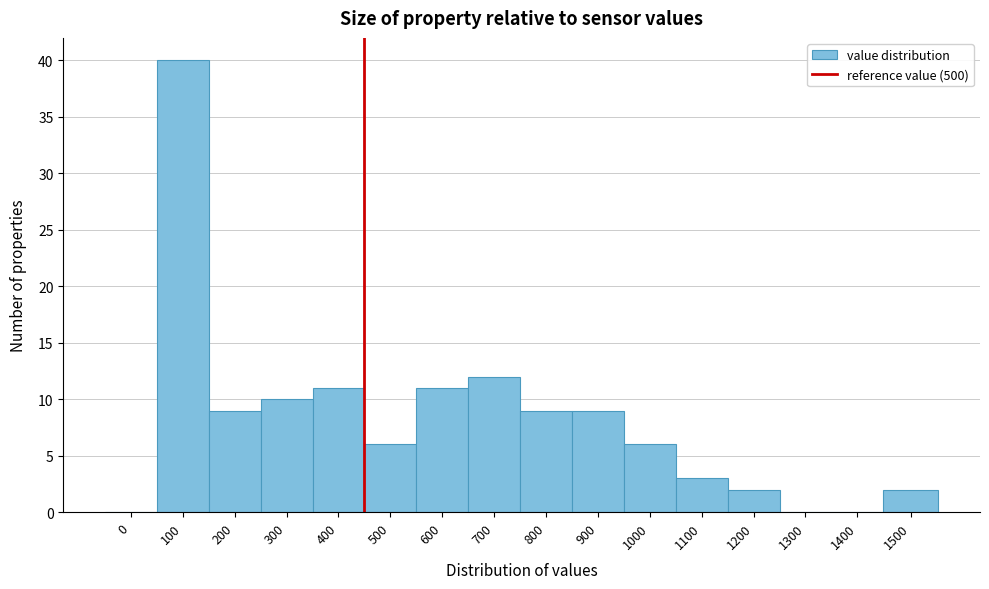

Reading right to left, transcribe all the data shown in this chart.

1500=2	1400=0	1300=0	1200=2	1100=3	1000=6	900=9	800=9	700=12	600=11	500=6	400=11	300=10	200=9	100=40	0=0